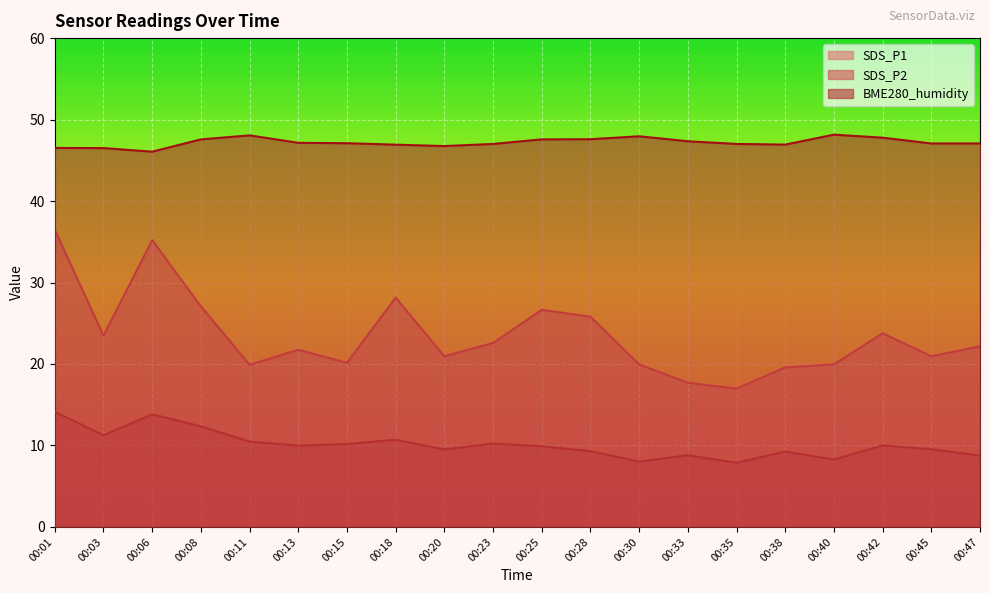

True or false: BME280_humidity and SDS_P1 cross at least once.

False